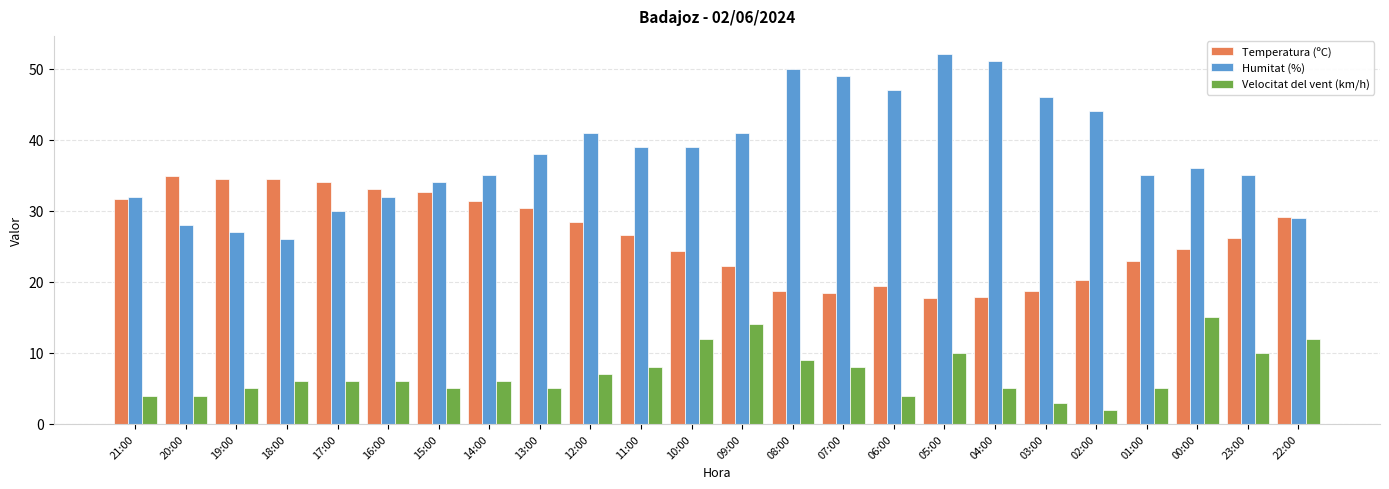

How many groups of bars are there?

24